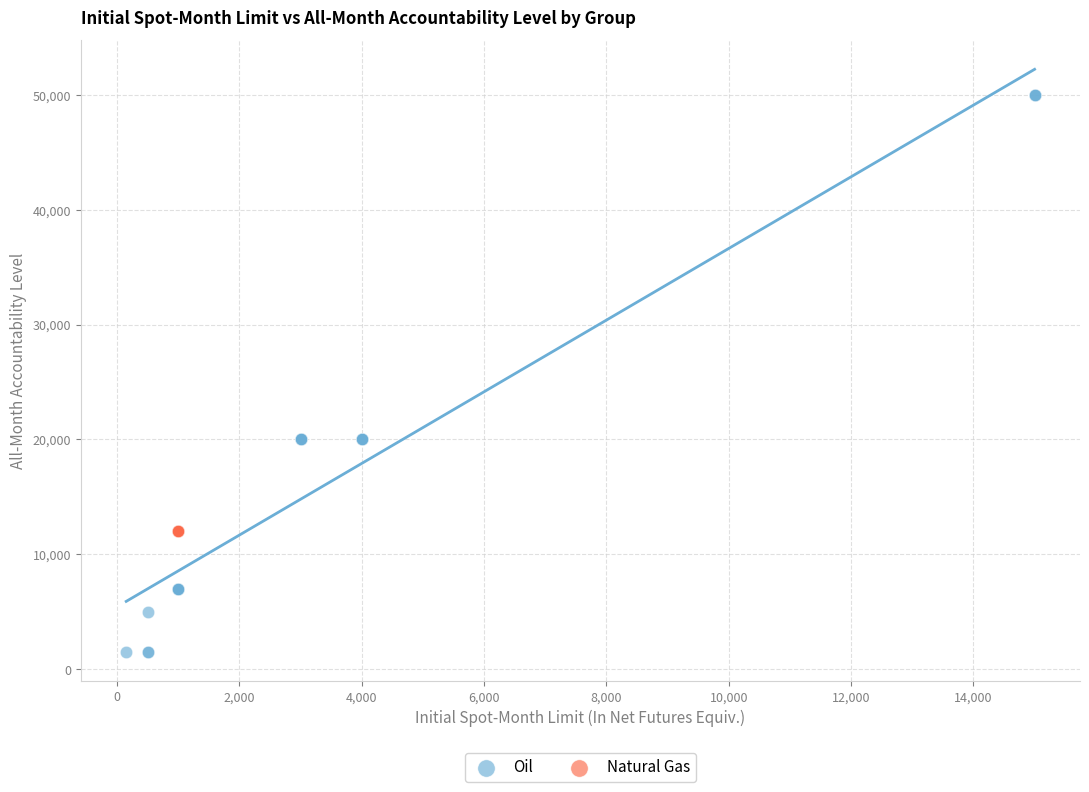

Which series contains the lowest Y value?

Oil